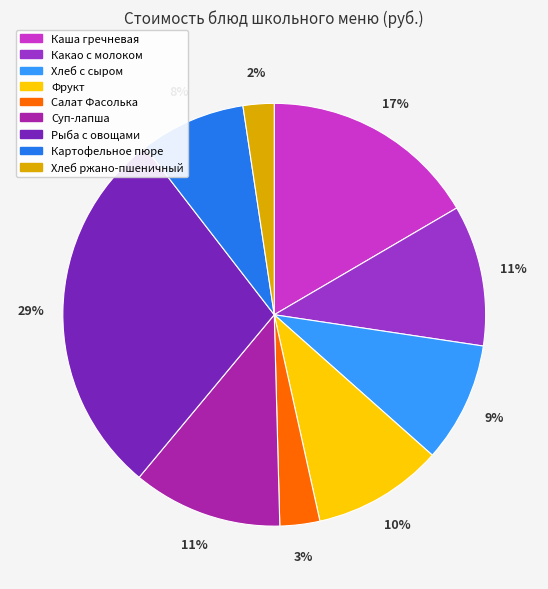

Count the number of slices in the pie.

9